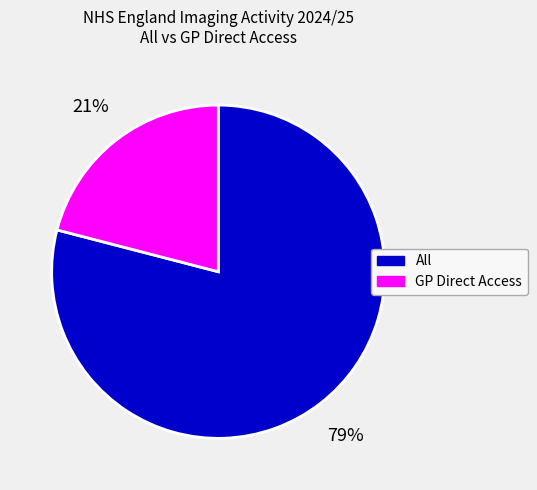

How many slices are in this pie chart?

2